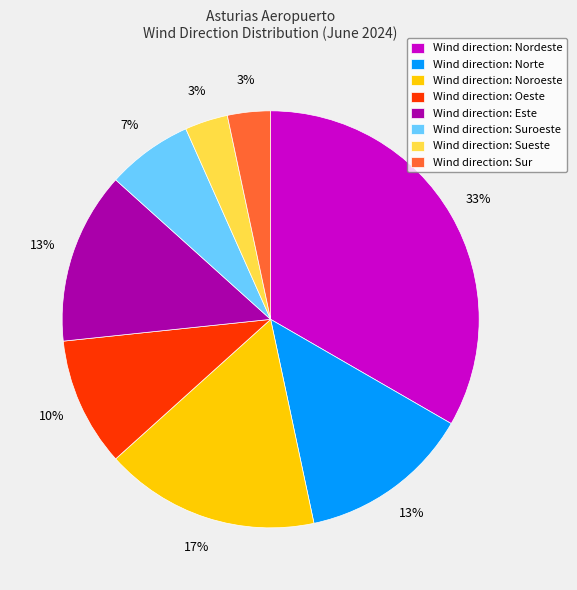

Approximately how many times larger is the value at Wind direction: Norte compared to Wind direction: Nordeste?

0.4